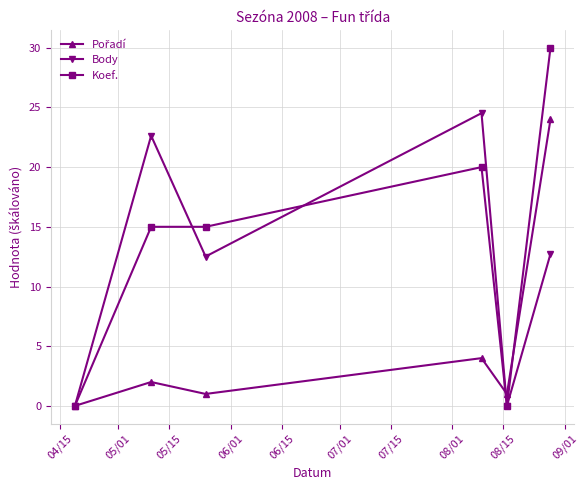

What is the highest value of the Body series?

24.5